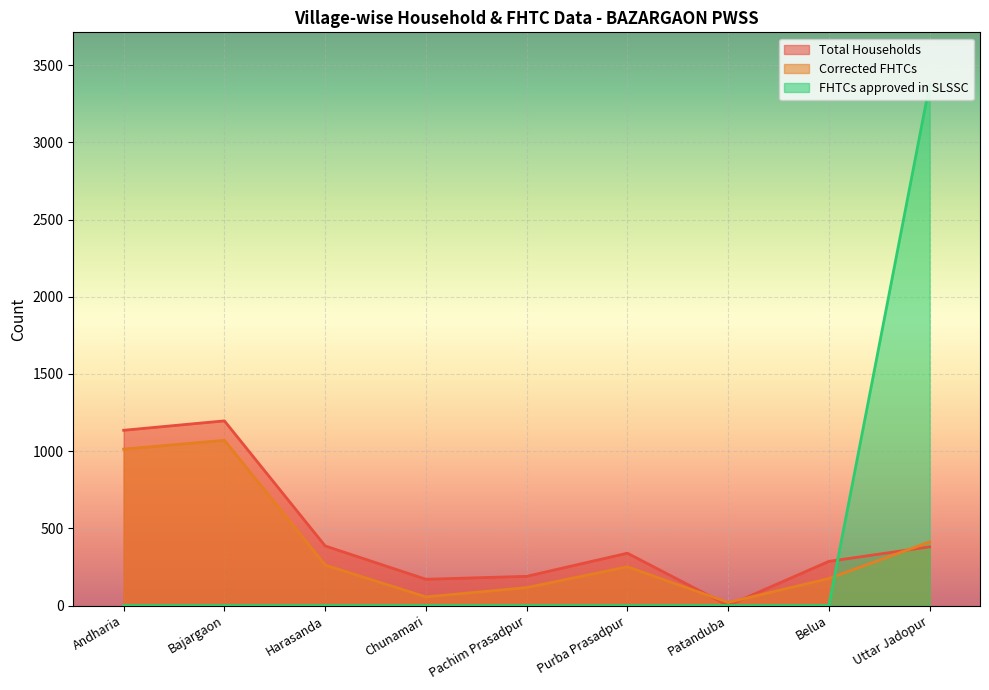

How many lines are shown in the chart?

3